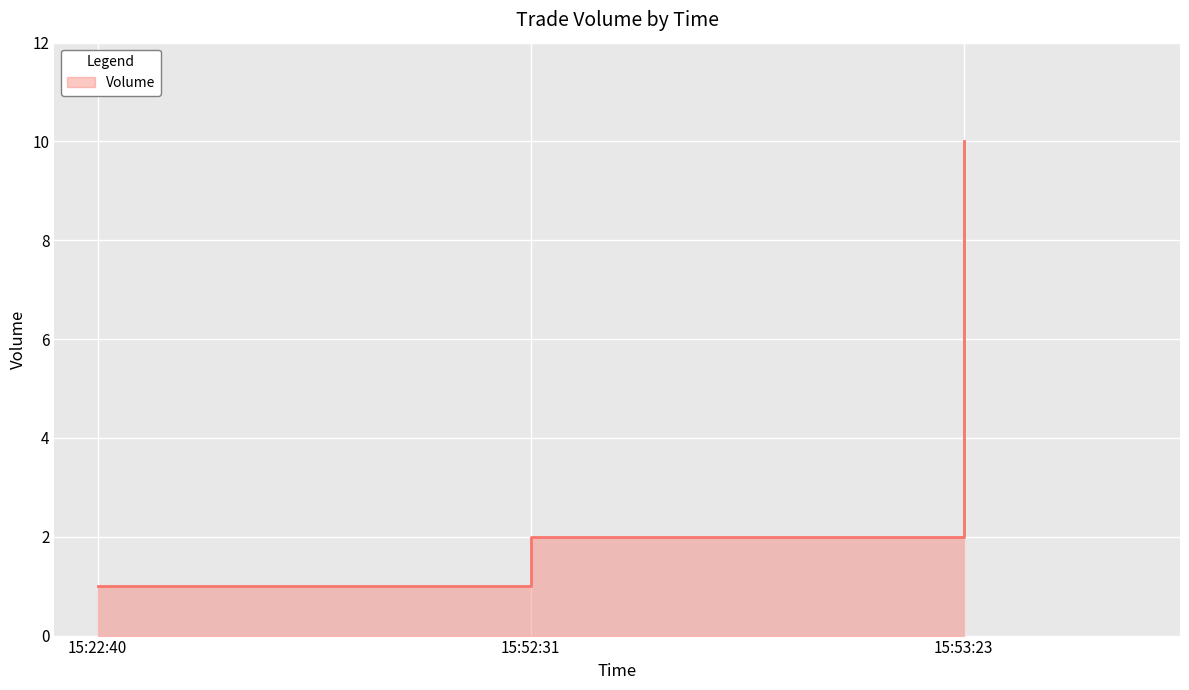

Reading left to right, list all the values displayed in this chart.

1	2	10